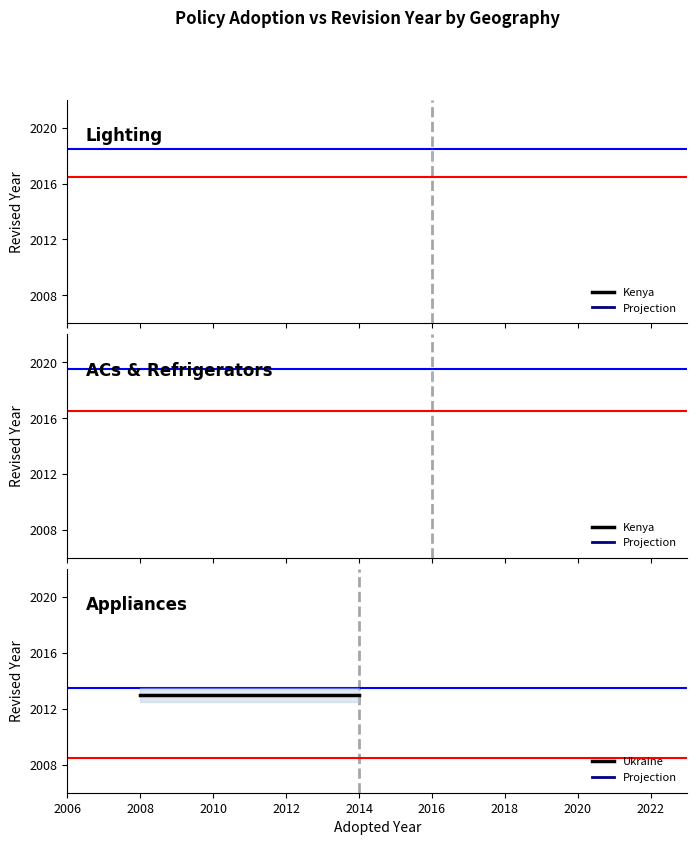

How many lines are shown in the chart?

3